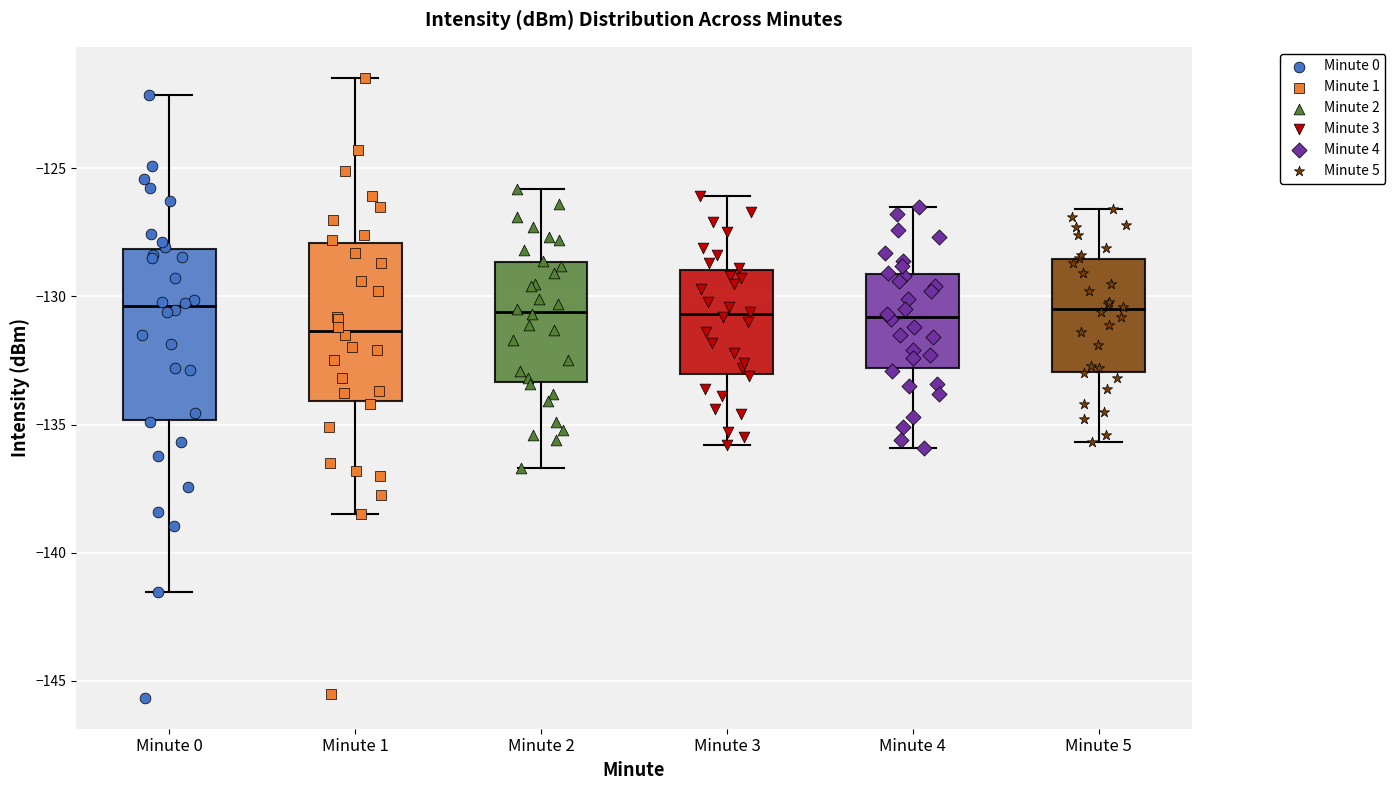

Where does the median line of the box for Minute 0 sit on the y-axis? The values are not printed on the chart, so give them approximately, as read against the axis.

-130.5